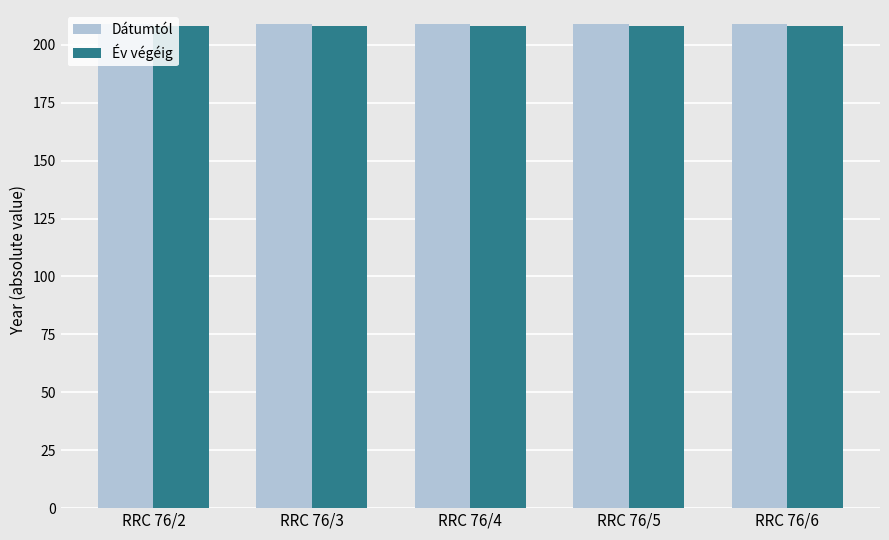

What is the average value of the Dátumtól series?

209